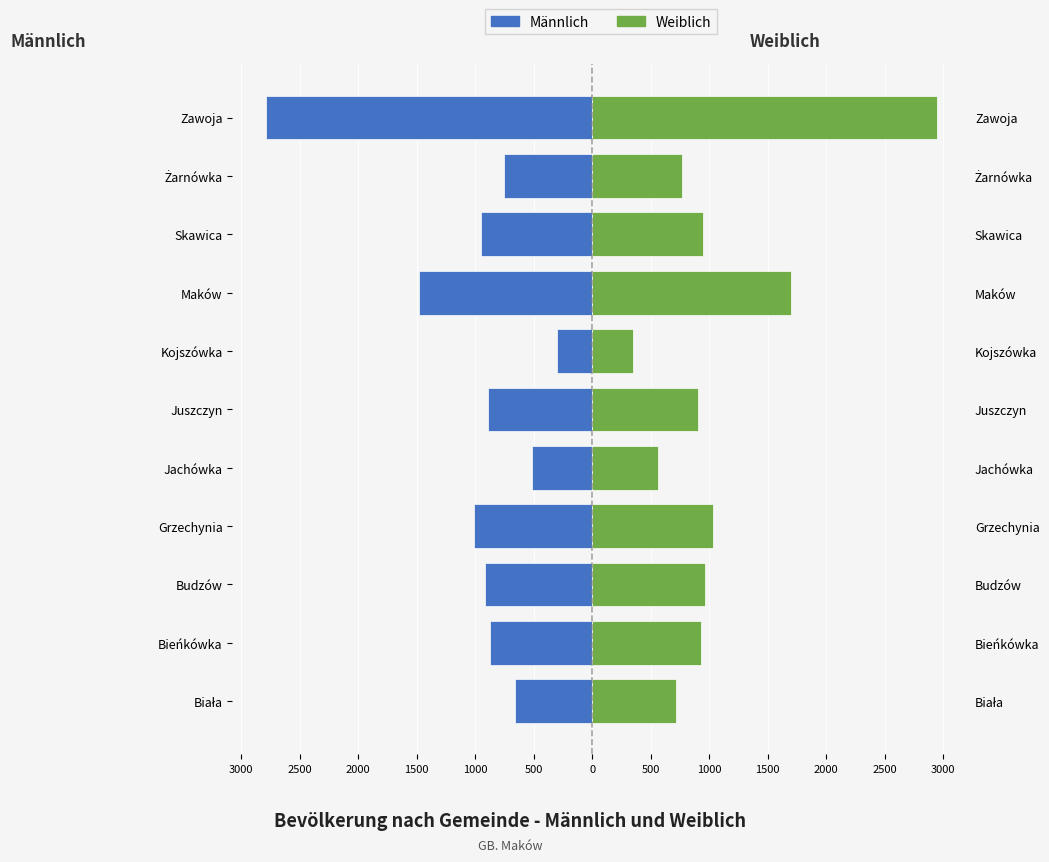

At Skawica, list the series in order from largest to smallest.

Weiblich, Männlich